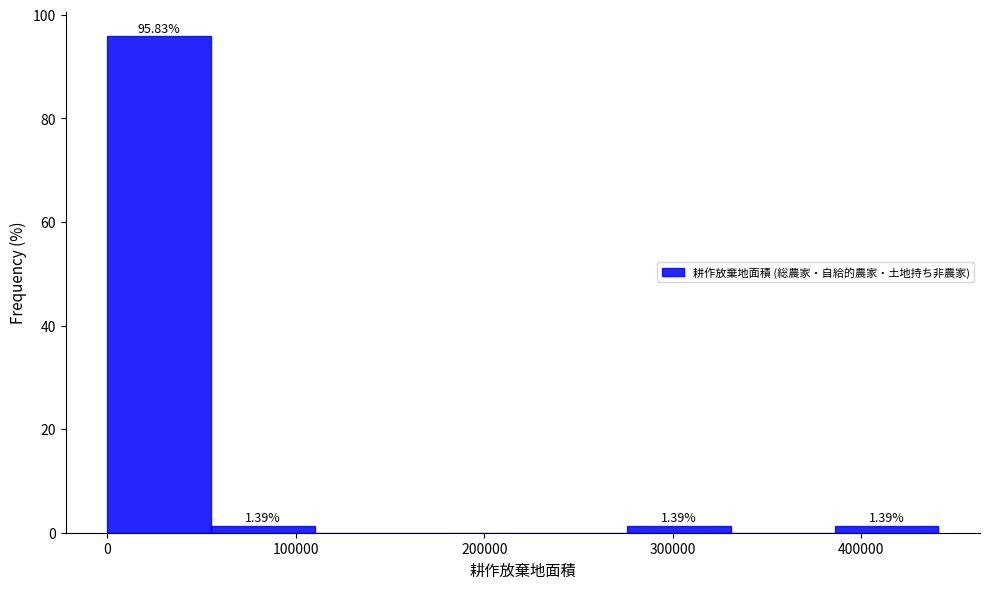

Over which range of the x-axis is the bar tallest?

0 to 60000